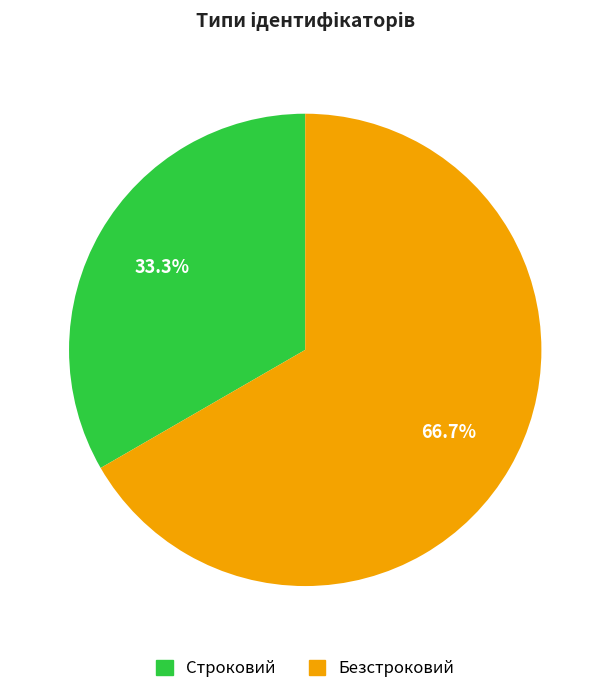

To the nearest percent, what is the difference between the Строковий and Безстроковий slice percentages?

33%